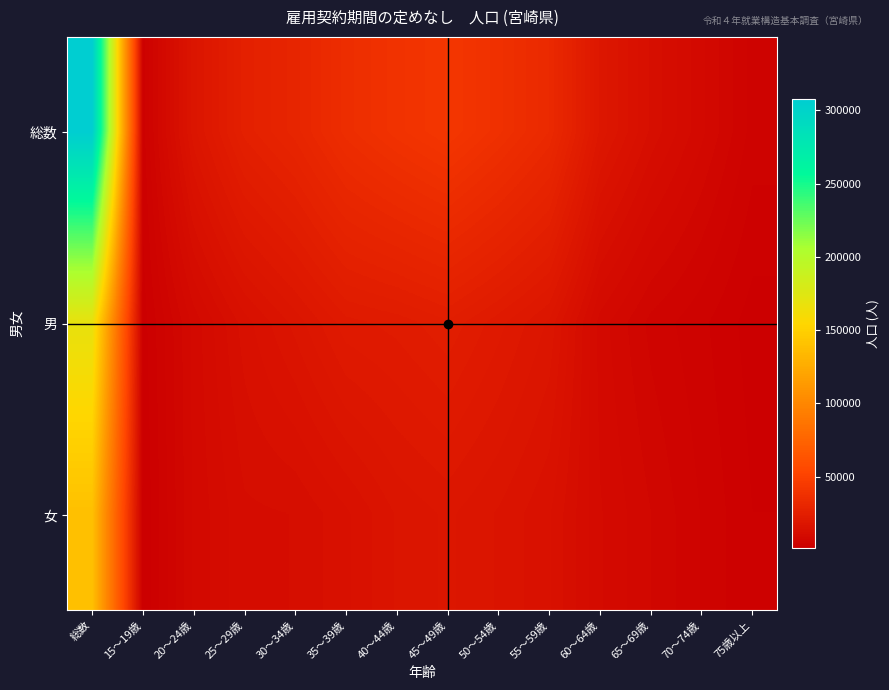

List the series in order of their overall mean, lowest first.

女, 男, 総数